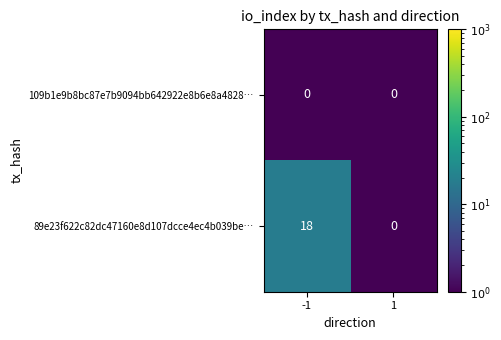

How many data points does each series have?

2